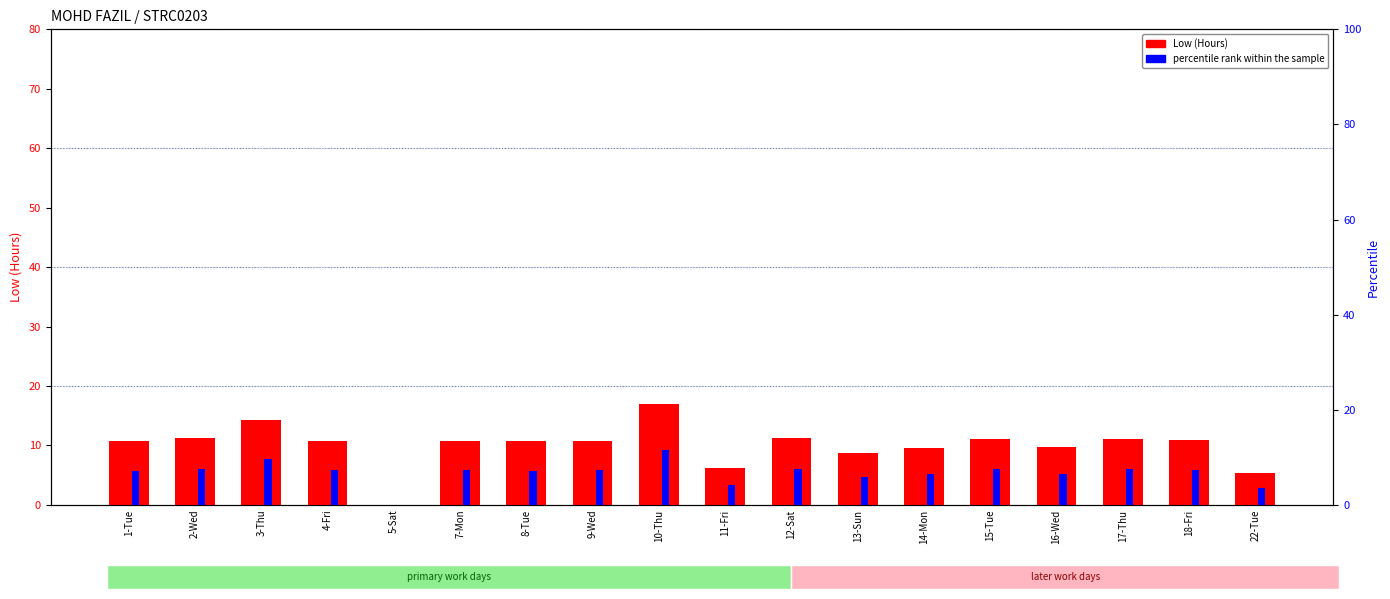

At which label does Low (Hours) reach its peak?

10-Thu